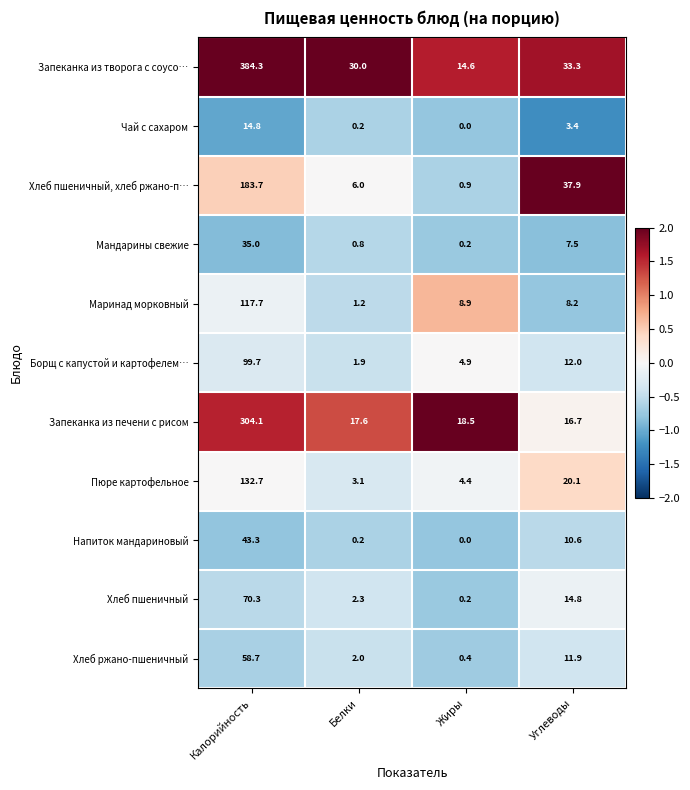

At which category is the sum across all series the highest?

Калорийность